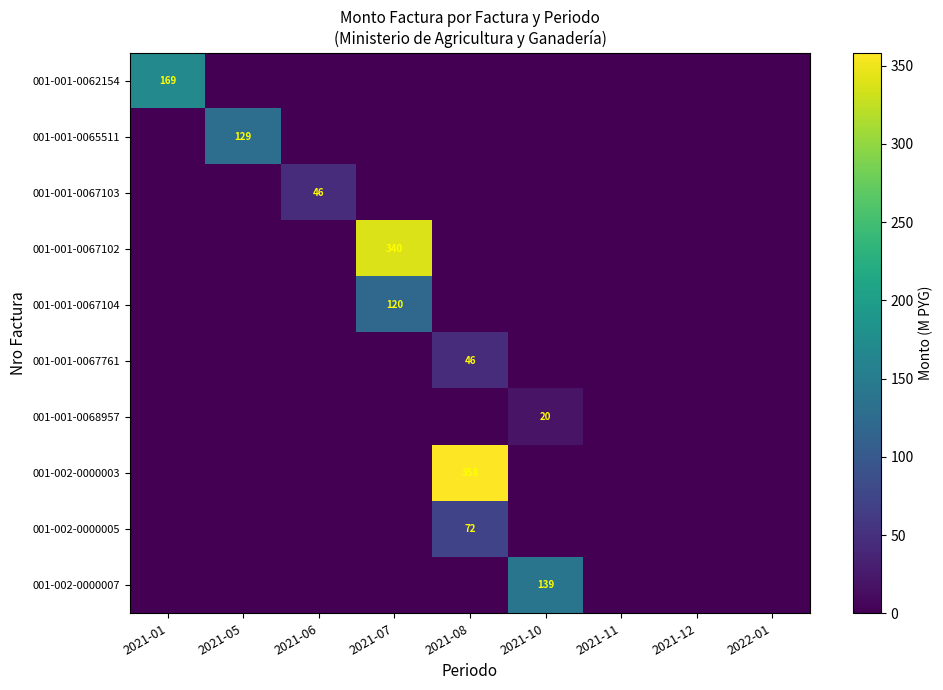

Count the number of data series in this chart.

10